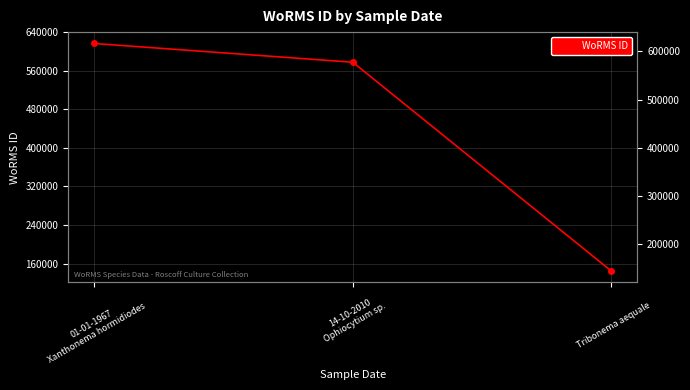

Where is the data nearest to the value 380454?

14-10-2010
Ophiocytium sp.